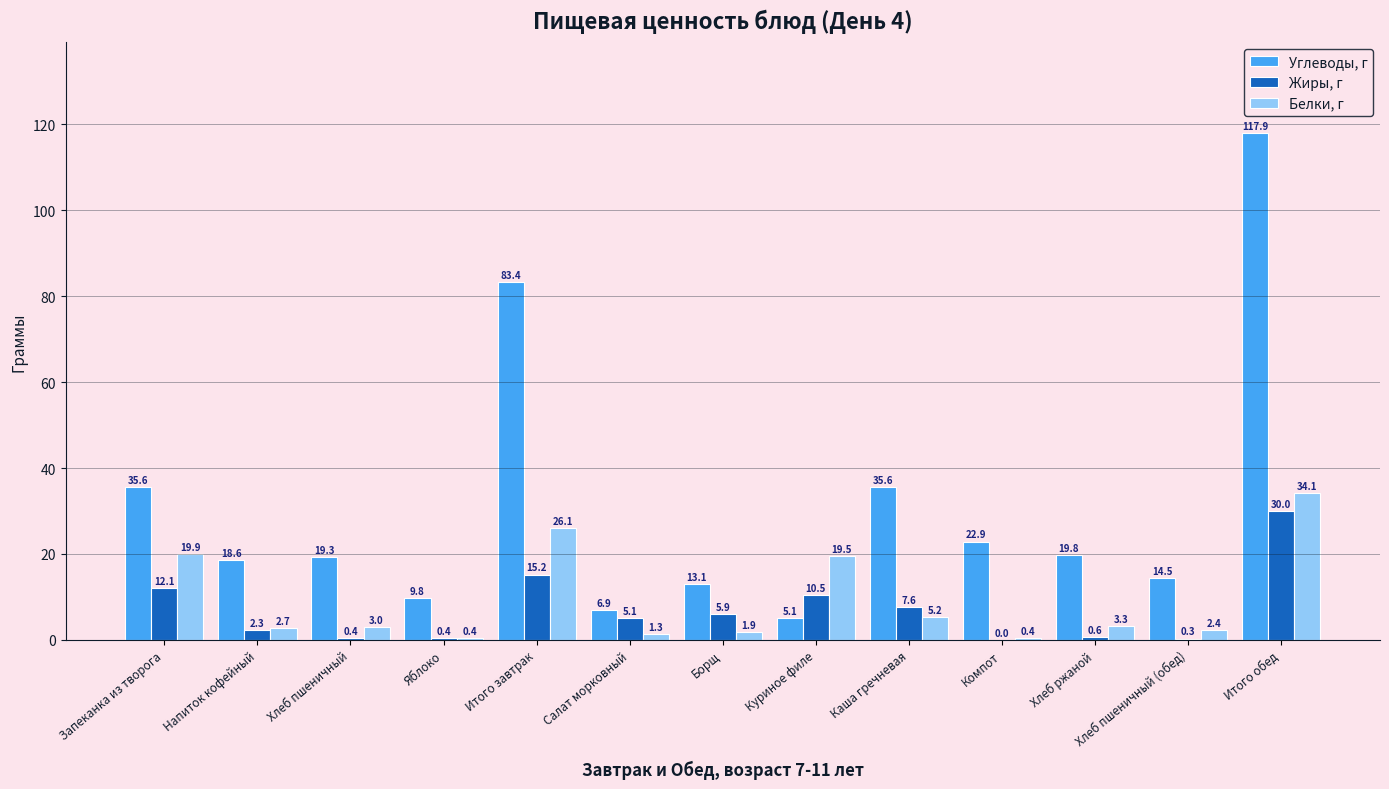

At which label is Жиры, г closest to 15?

Итого завтрак